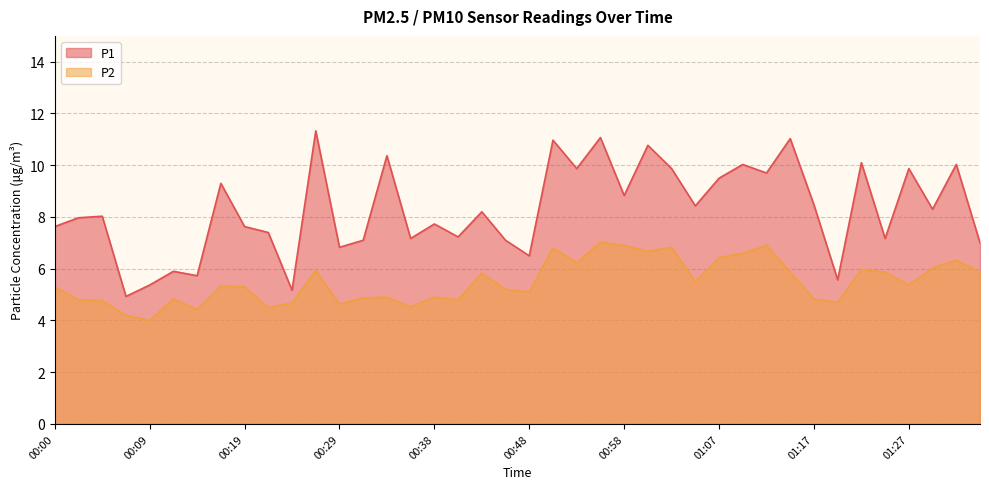

True or false: P2 and P1 intersect in this chart.

False